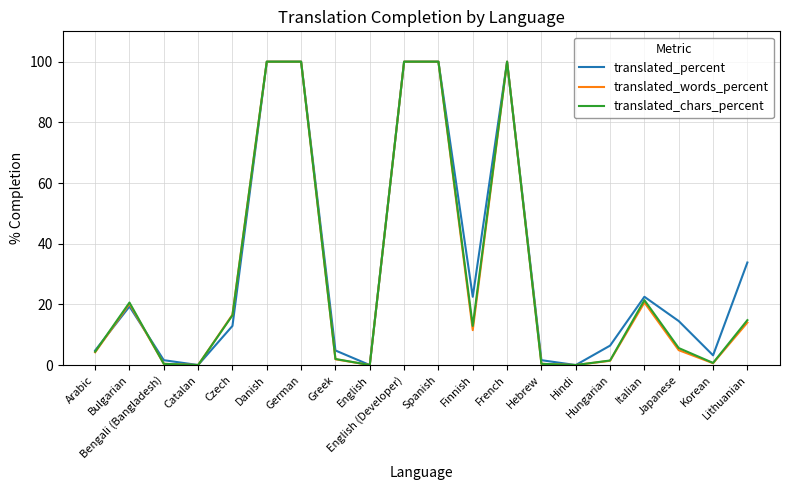

What is the average value of the translated_chars_percent series?

30.1